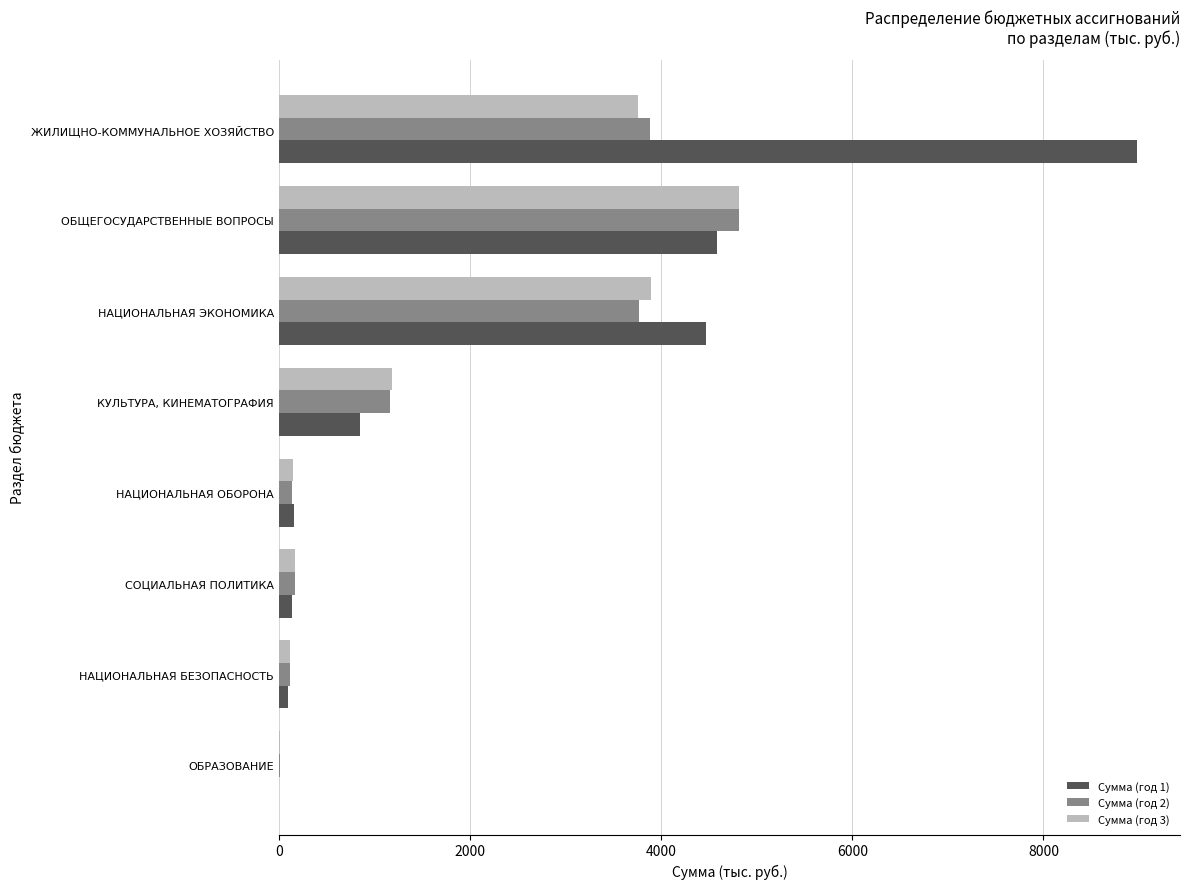

At which category is the sum across all series the highest?

ЖИЛИЩНО-КОММУНАЛЬНОЕ ХОЗЯЙСТВО